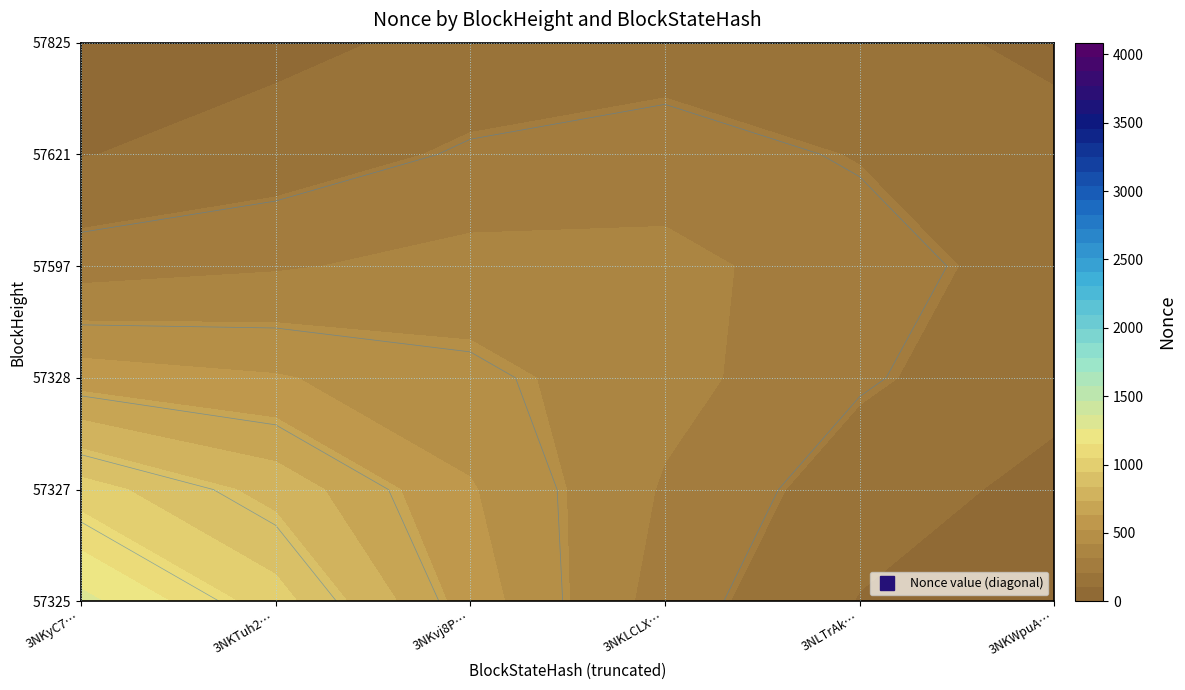

What is the difference between the maximum and minimum values in the 57621 series?

1